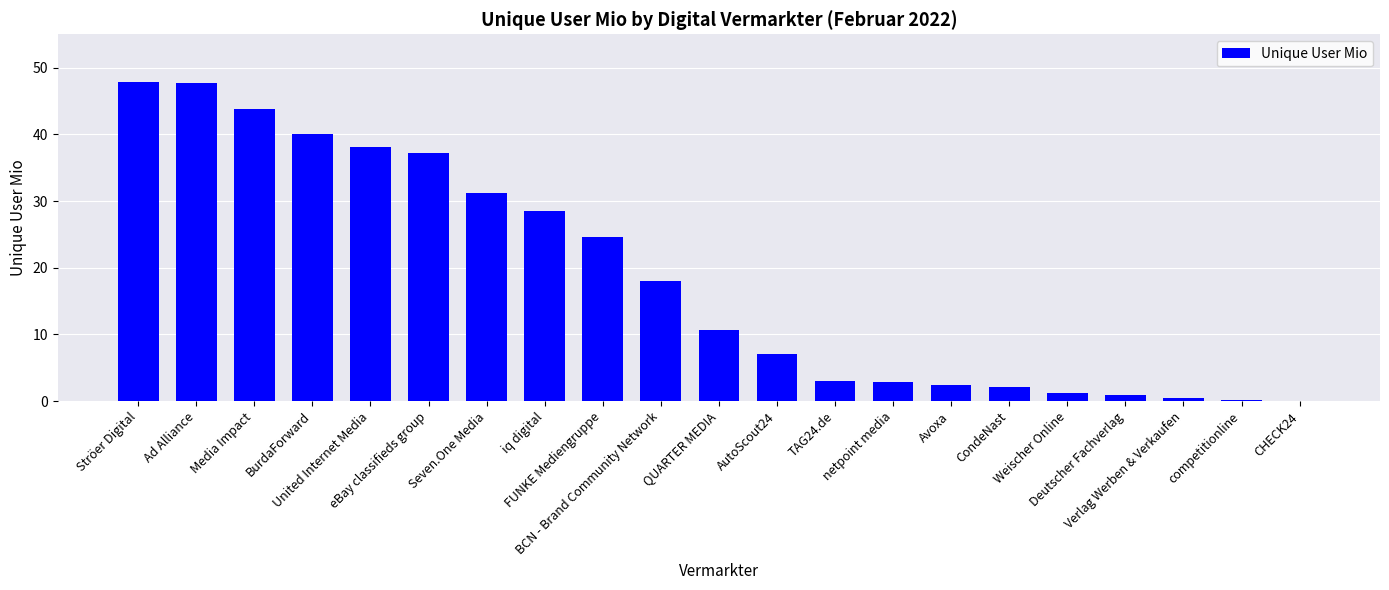

What is the sum of all values?

387.8